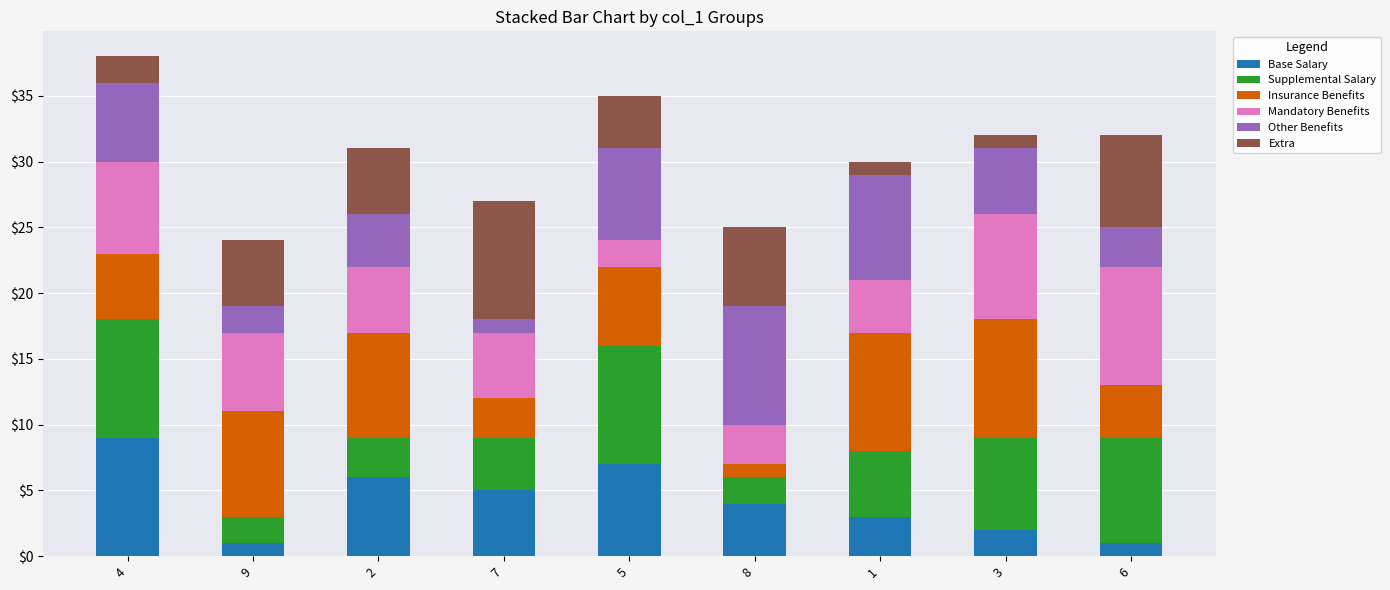

What is the maximum value for Base Salary?

9